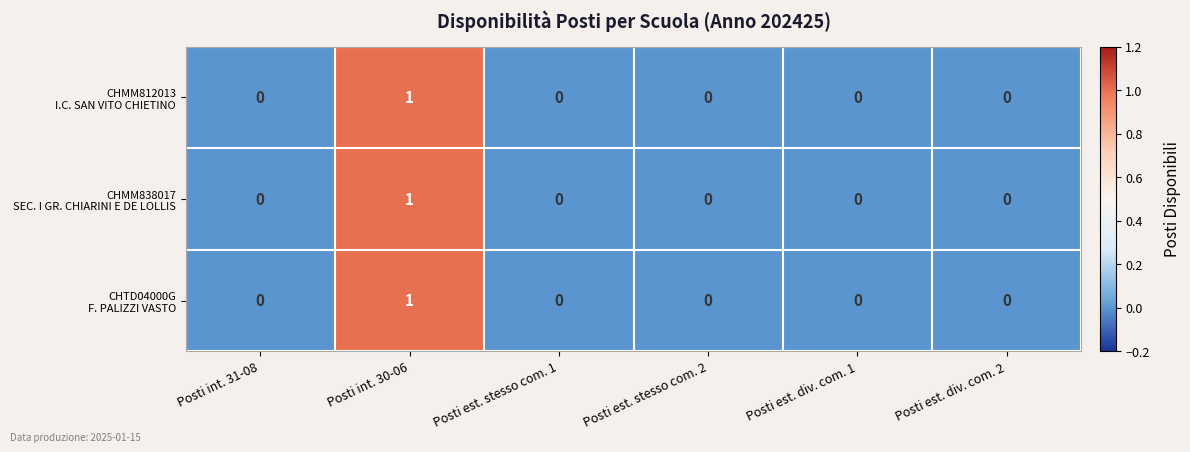

At which category is the sum across all series the highest?

Posti int. 30-06